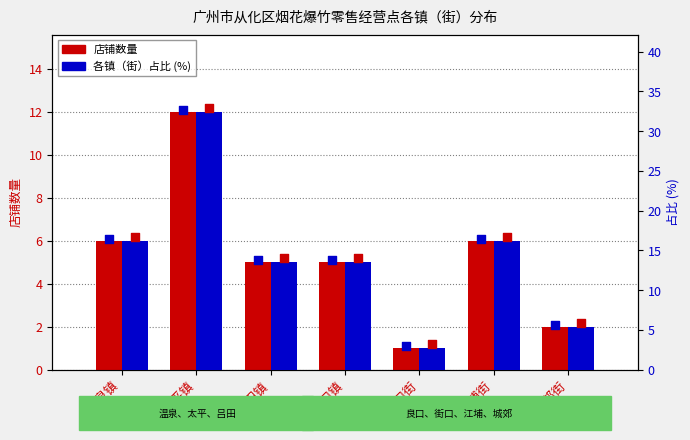

What is the total value across all series at 街口街?

3.7